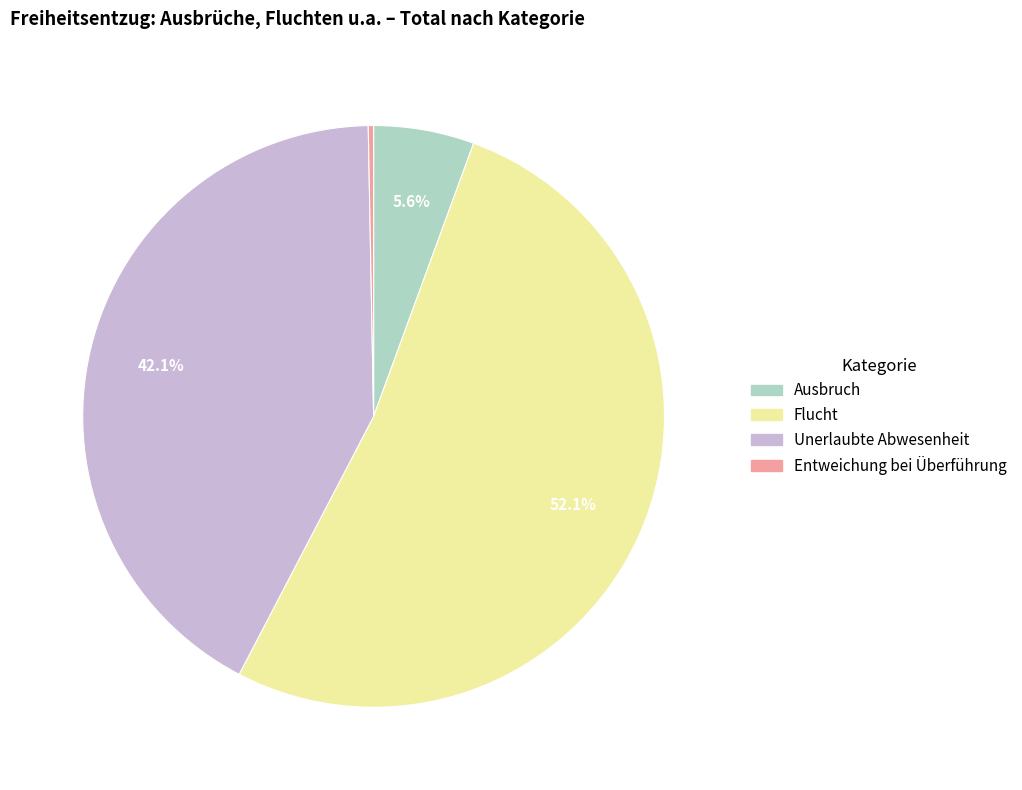

What is the ratio of the value at Unerlaubte Abwesenheit to the value at Flucht?

0.8